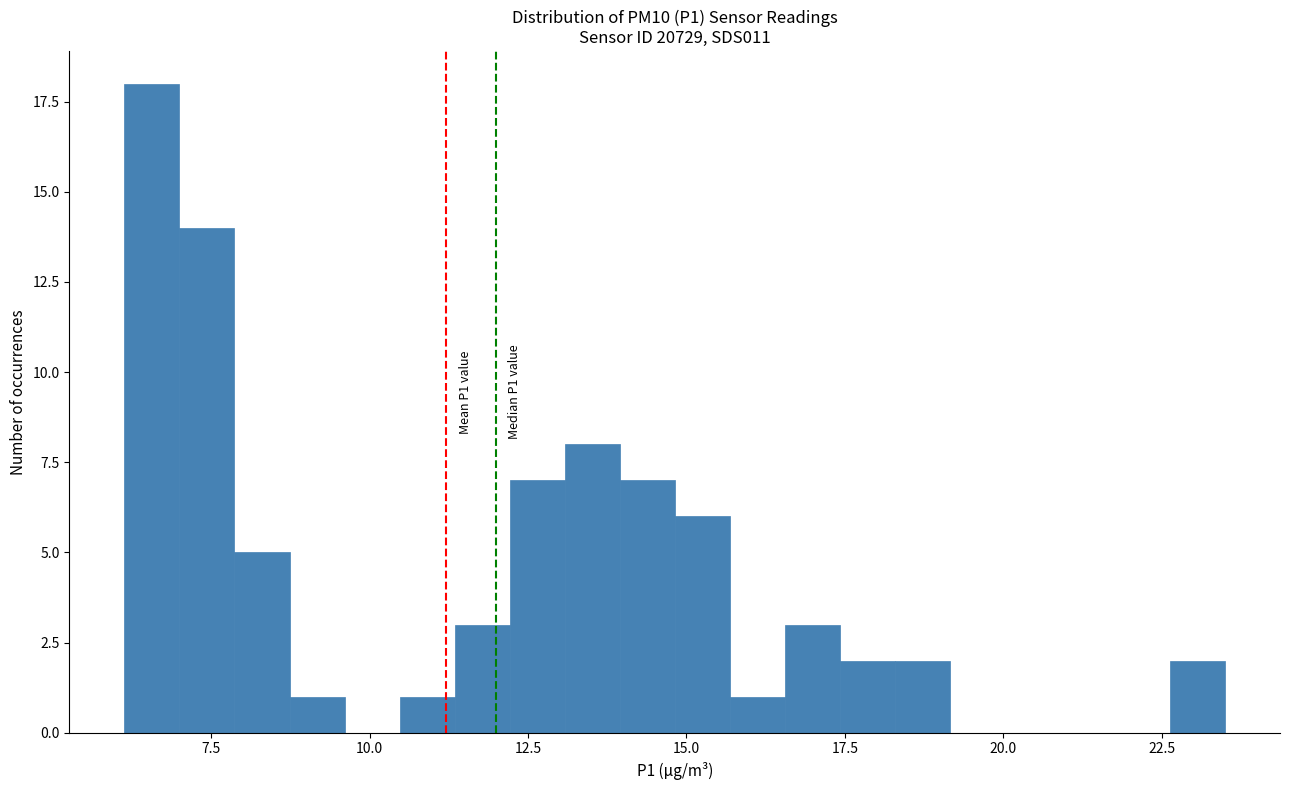

Around what value on the x-axis is the tallest bar? Give the approximate position of its centre, as read against the axis.

6.5